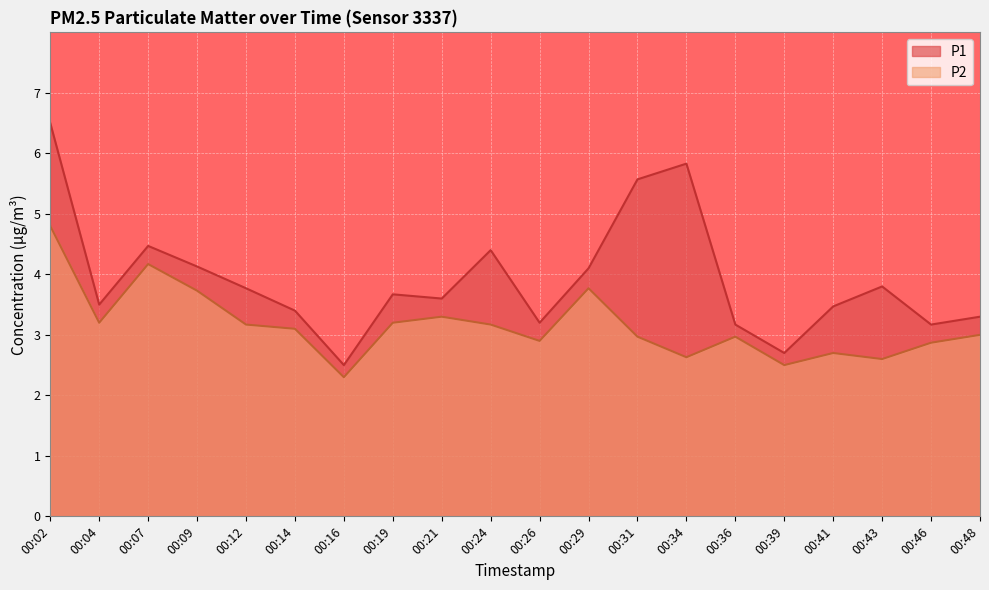

How many values in the P1 series are below 3?

2